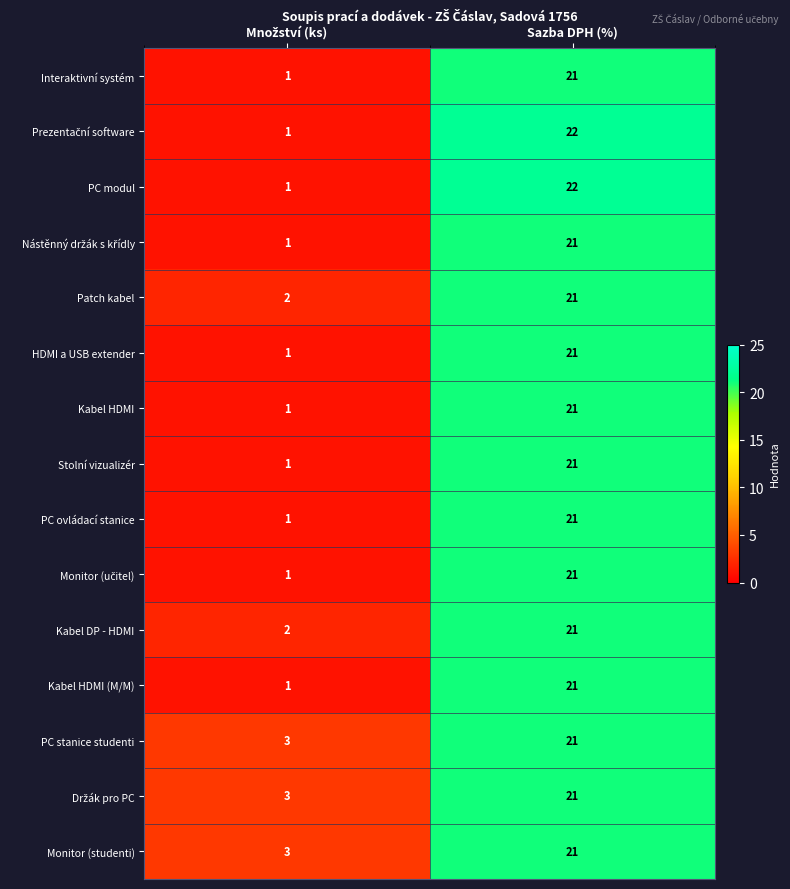

What is the sum of all Patch kabel values?

23